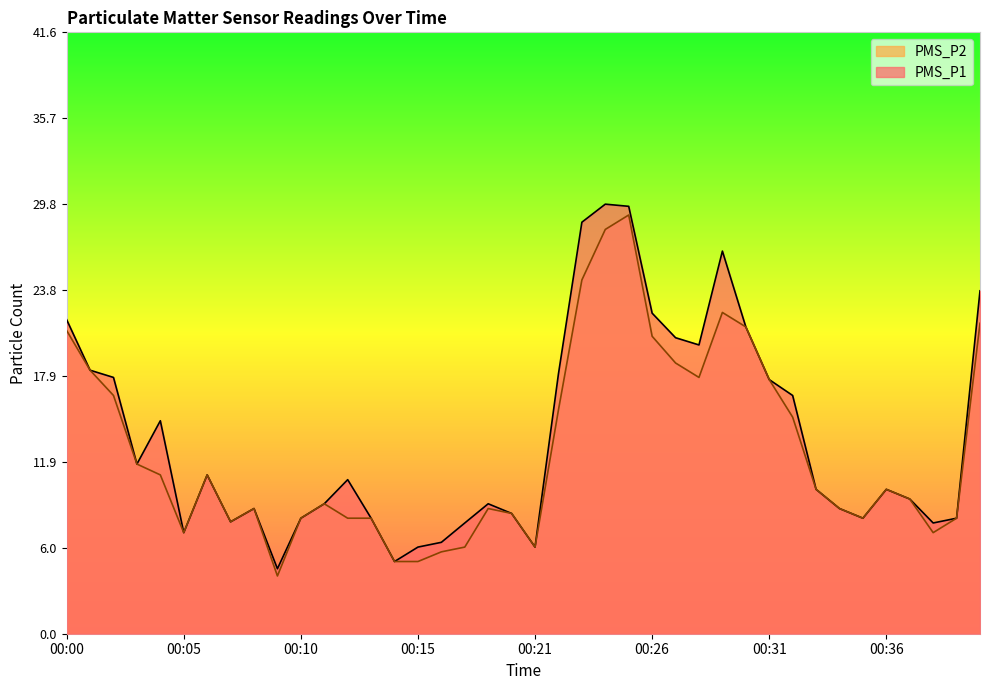

True or false: PMS_P1 has a value of 4.5 at 00:09.

True